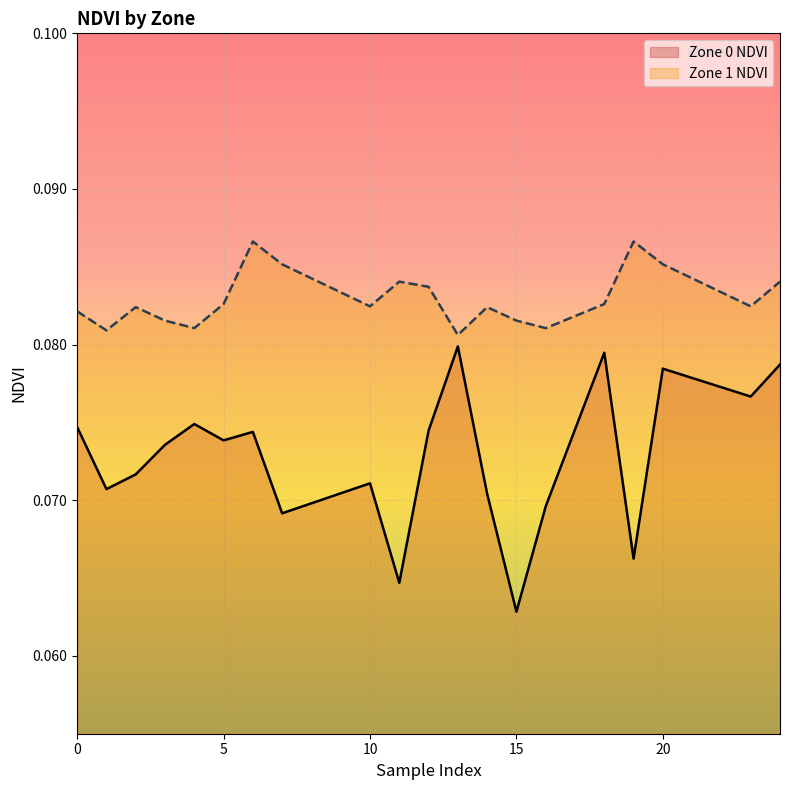

Which has a higher value, 24 or 7?

24